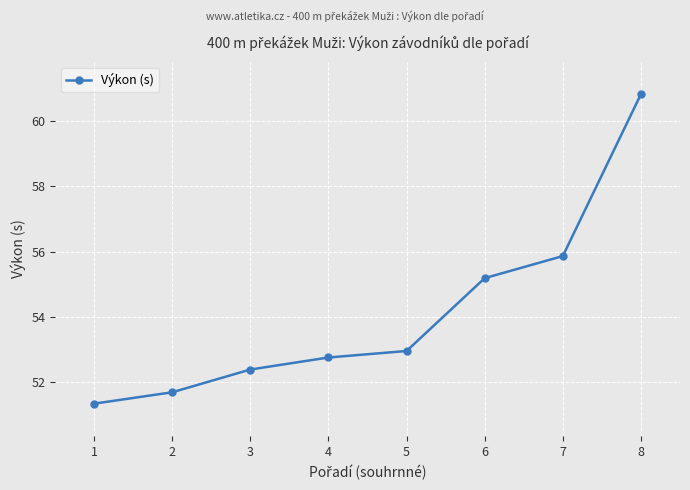

What is the difference between the maximum and second lowest values?

9.2